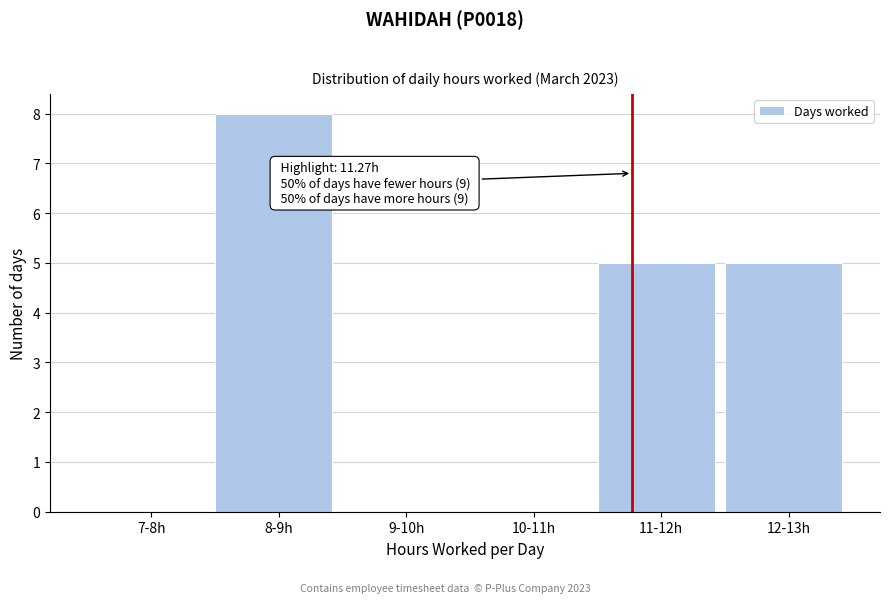

Reading left to right, list all the values displayed in this chart.

7-8h=0	8-9h=8	9-10h=0	10-11h=0	11-12h=5	12-13h=5